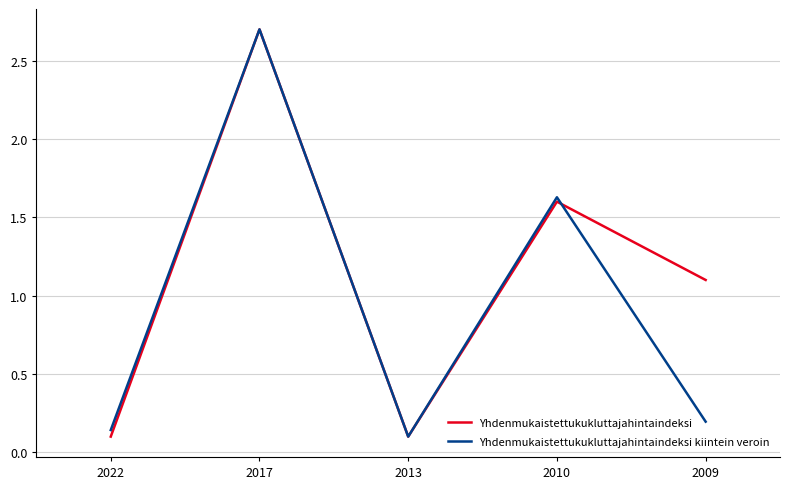

How many lines are shown in the chart?

2